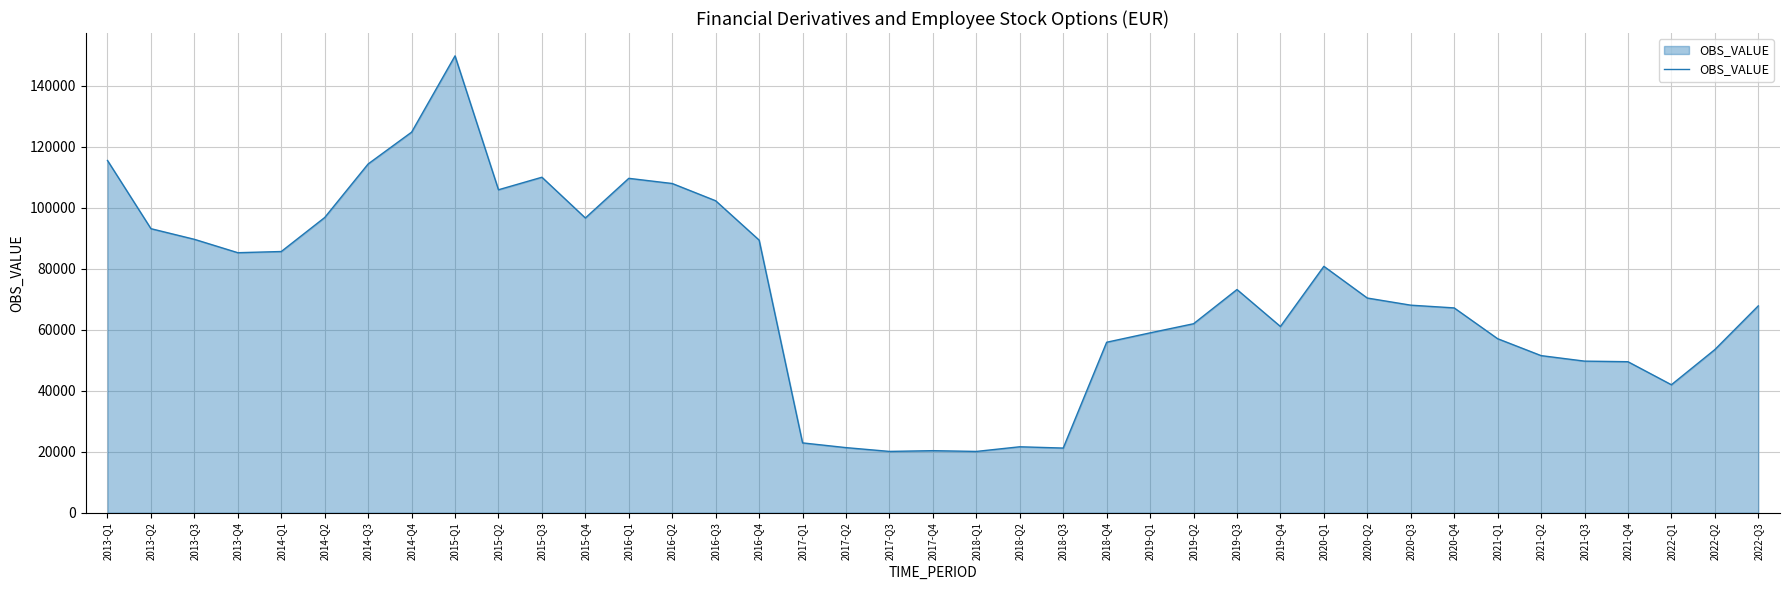

What is the sum of the values at 2020-Q2 and 2013-Q3?

160110